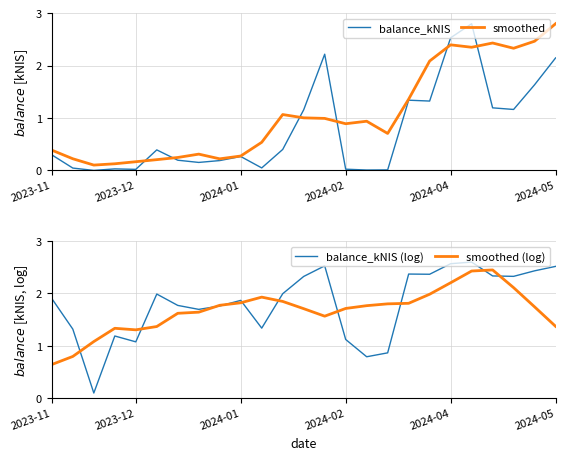

What are all the series names shown in the legend?

balance_kNIS, smoothed, balance_kNIS (log), smoothed (log)